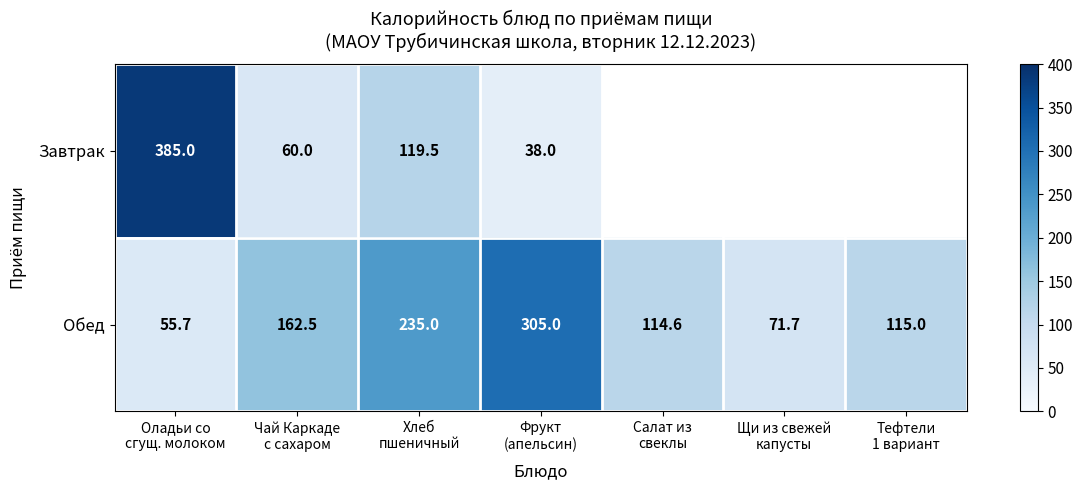

Which series changed the most between Хлеб
пшеничный and Фрукт
(апельсин)?

Завтрак